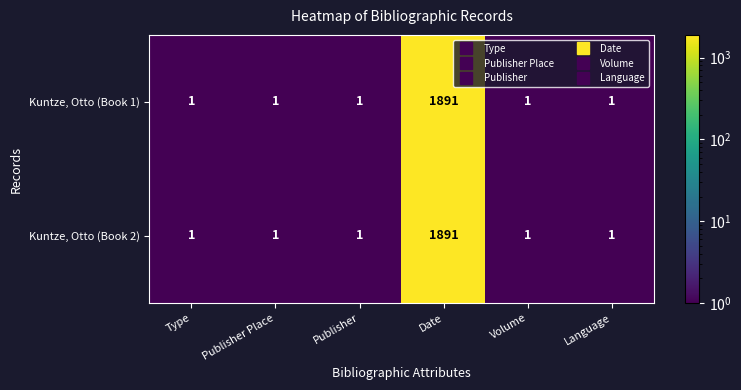

Count the number of categories in the chart.

6